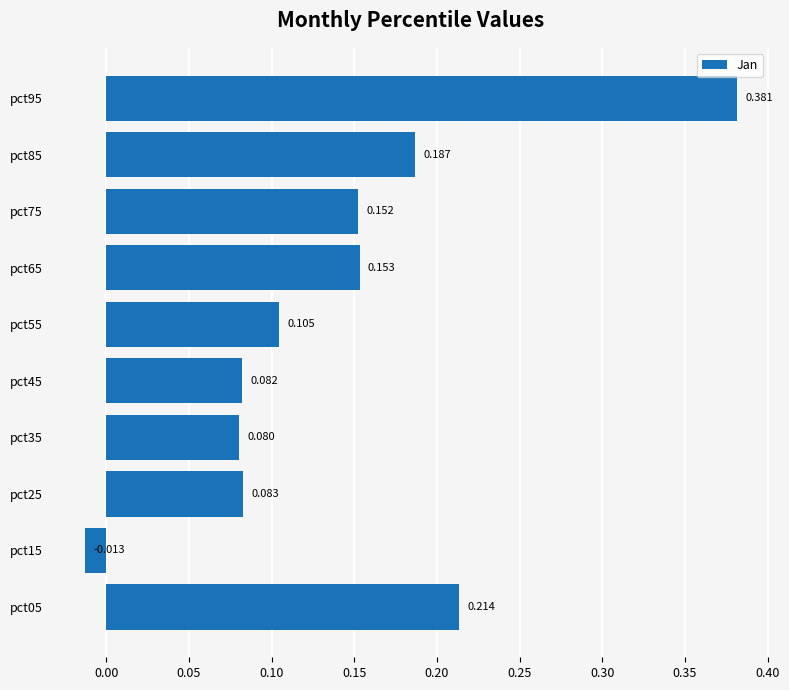

How many values are below zero?

1